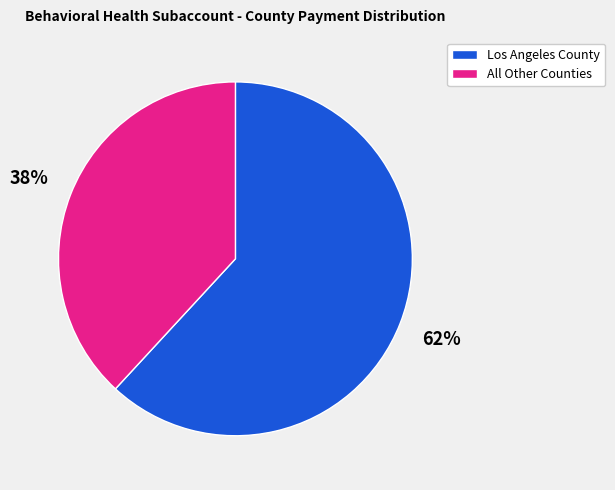

Between All Other Counties and Los Angeles County, which is larger?

Los Angeles County